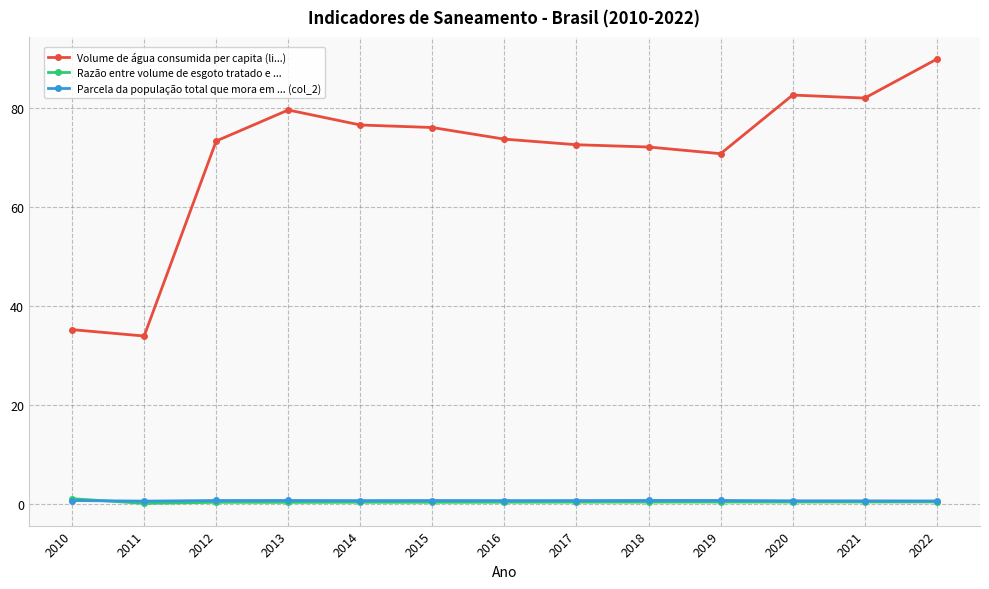

What is the smallest value displayed?

0.1